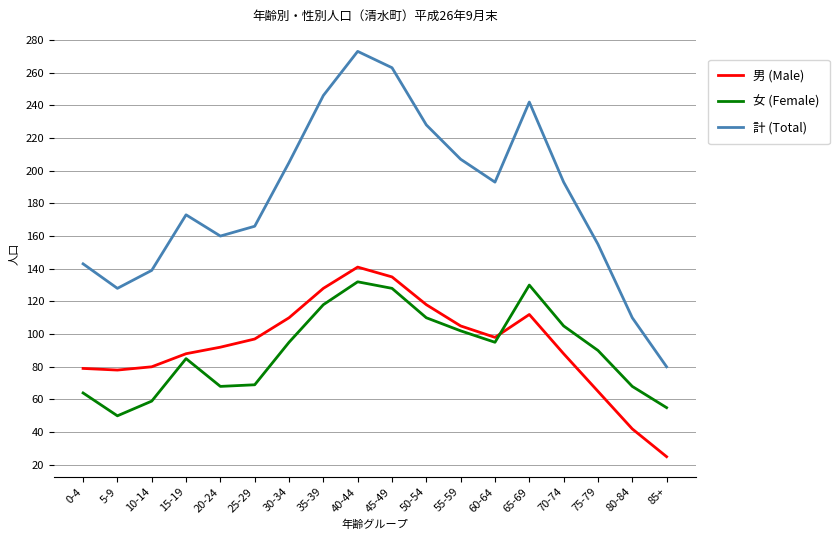

What is the difference between the maximum and second lowest values in the 計 (Total) series?

163